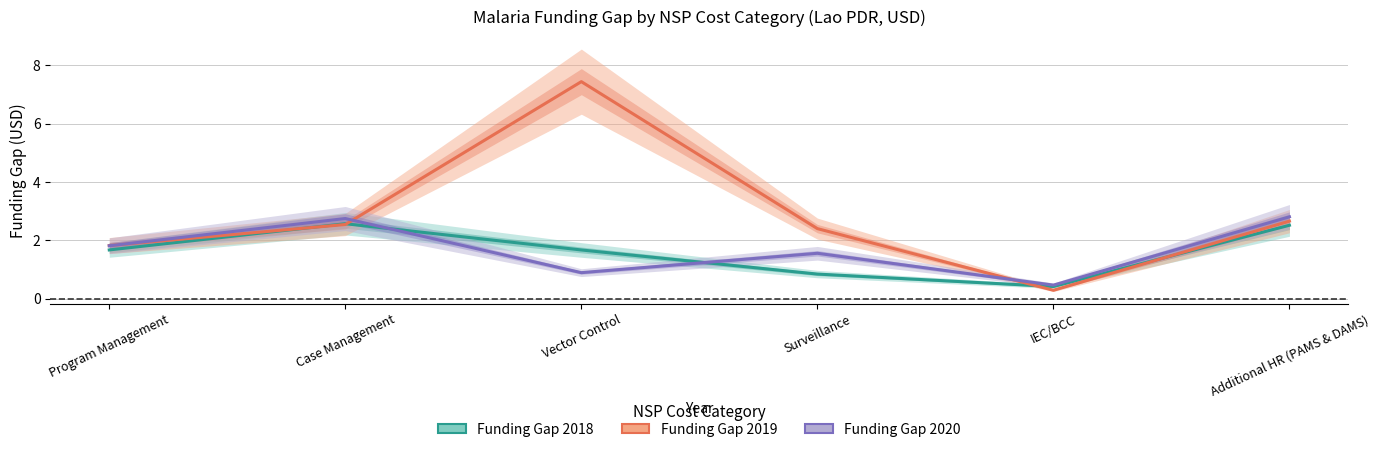

Where is Funding Gap 2018 nearest to the value 1?

Surveillance